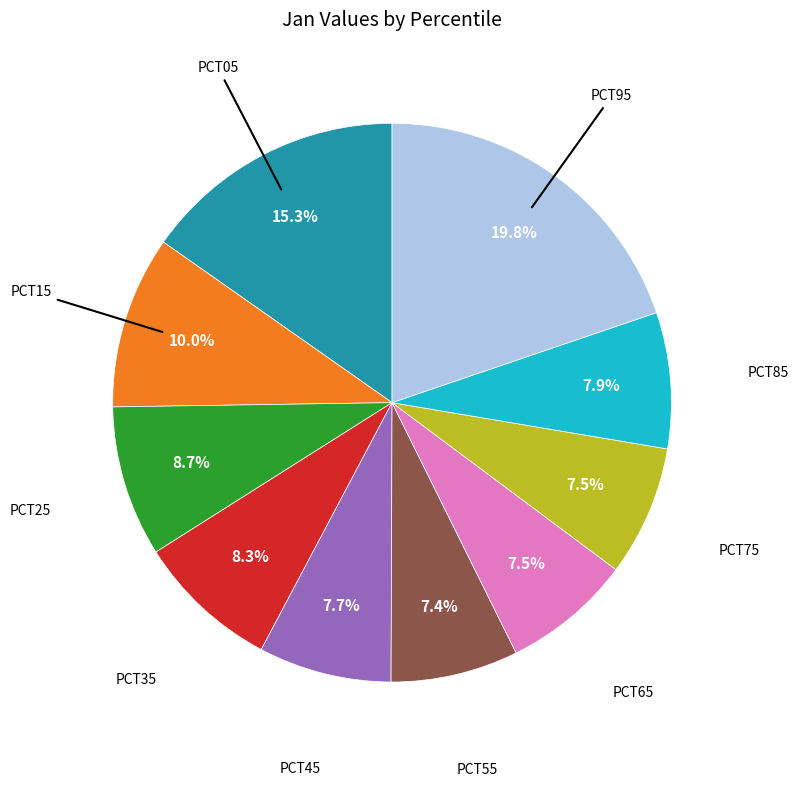

Does any single category account for the majority?

No